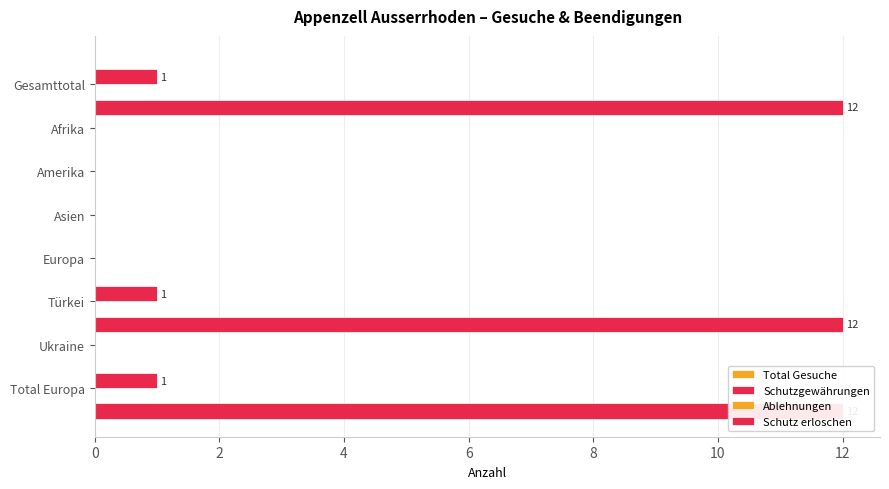

What is the average value of the Schutz erloschen series?

4.5